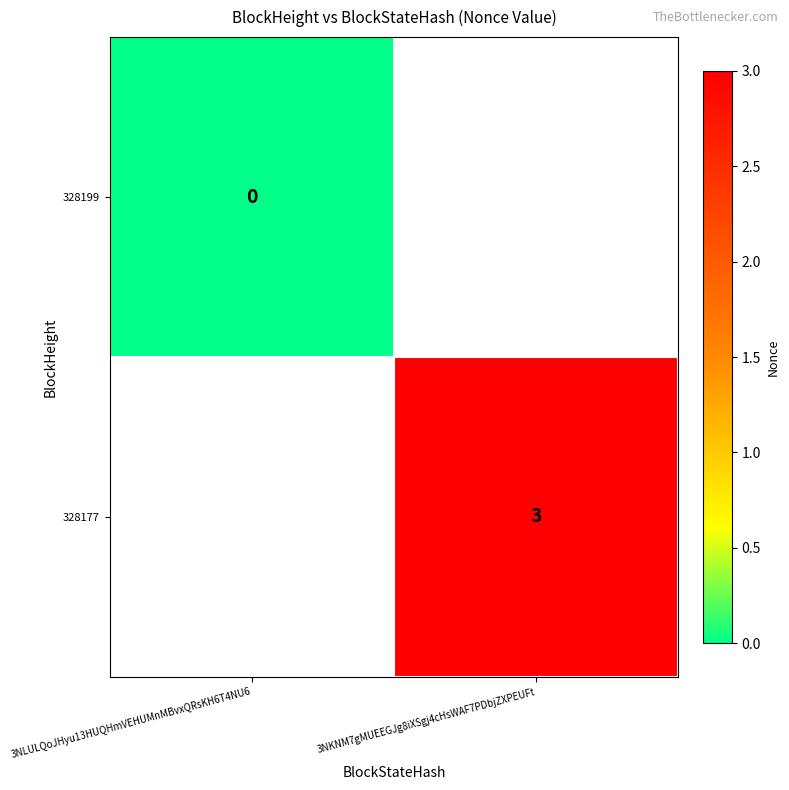

The value of 328177 at 3NKNM7gMUEEGJg8iXSgj4cHsWAF7PDbjZXPEUFt is 4. True or false?

False